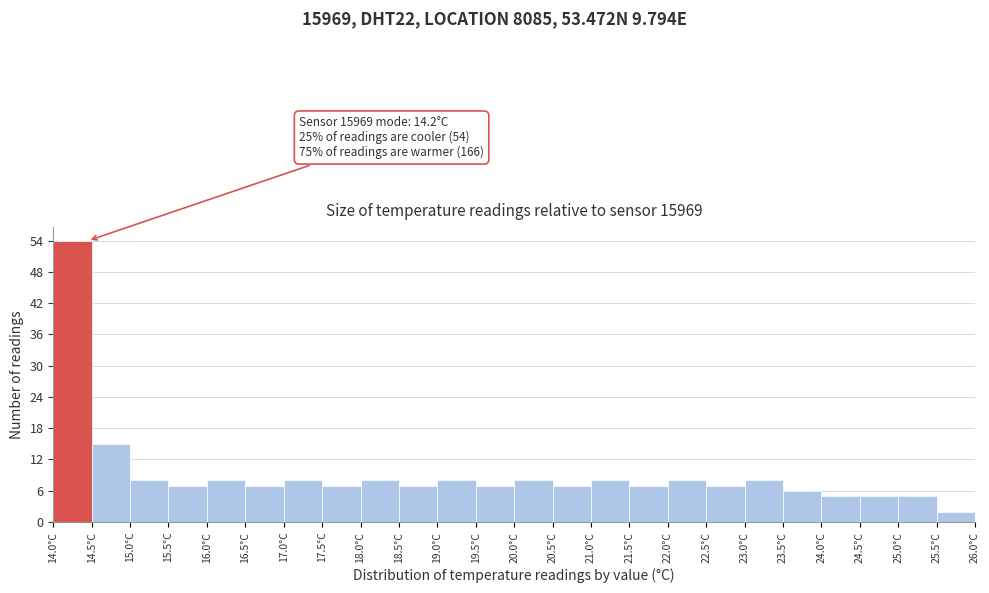

Which range on the x-axis has the tallest bar?

14.0 to 14.5